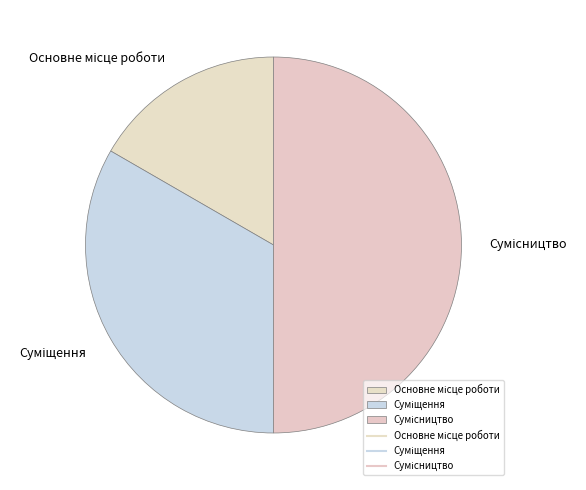

To the nearest percent, what is the difference between the Основне місце роботи and Сумісництво slice percentages?

33%